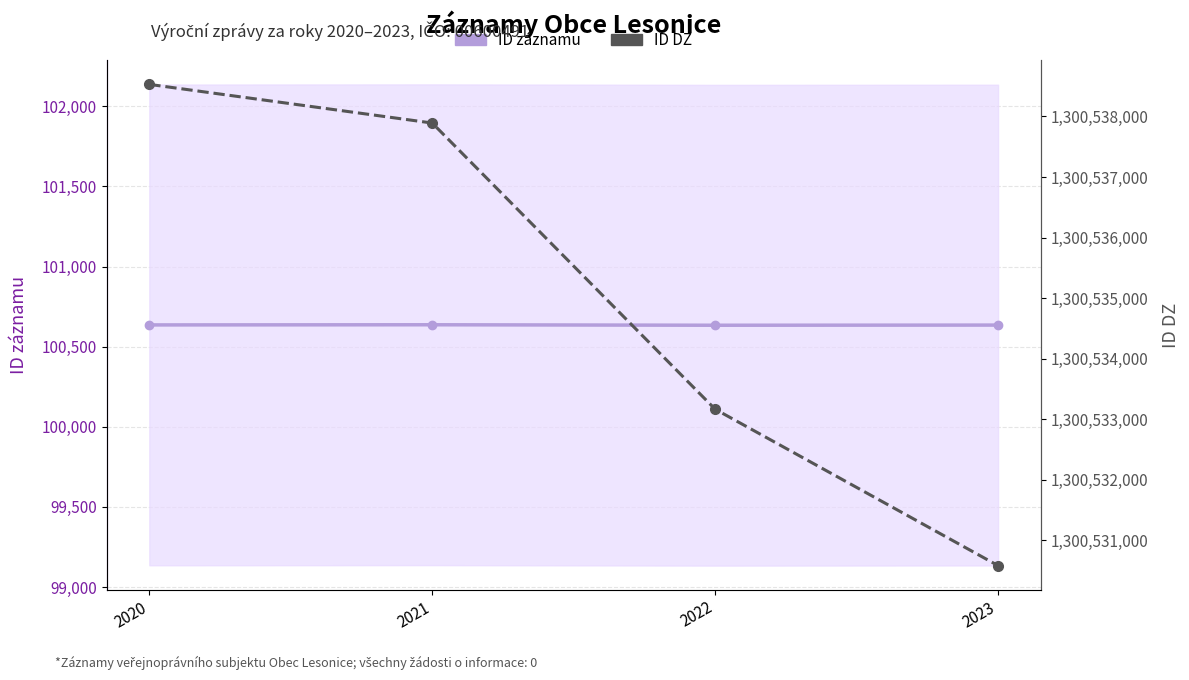

How many ID záznamu values are between 100635 and 100637?

3